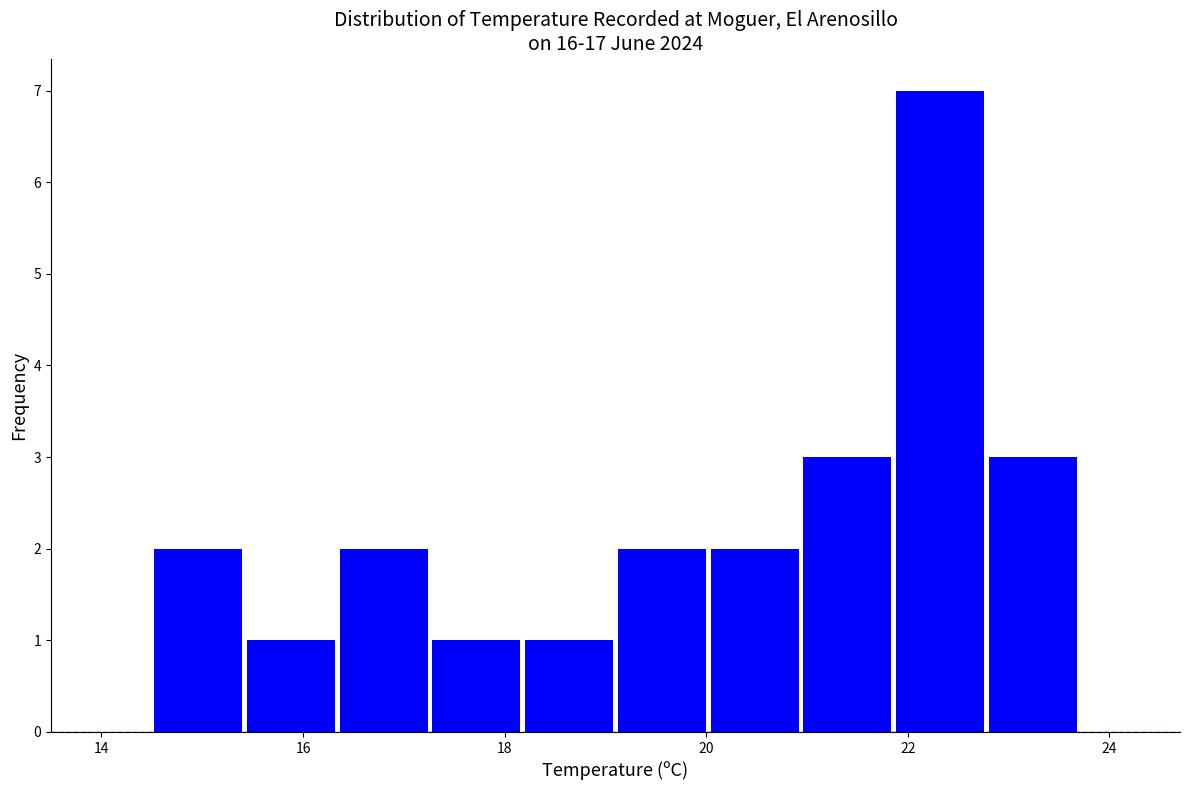

Reading left to right, list every bar in this chart as the range it spans on the x-axis followed by its height. Neither the bar edges nor the heights are printed on the chart, so give them approximately, as read against the axes.

14.50 to 15.42: 2
15.42 to 16.34: 1
16.34 to 17.26: 2
17.26 to 18.18: 1
18.18 to 19.10: 1
19.10 to 20.02: 2
20.02 to 20.94: 2
20.94 to 21.86: 3
21.86 to 22.78: 7
22.78 to 23.70: 3